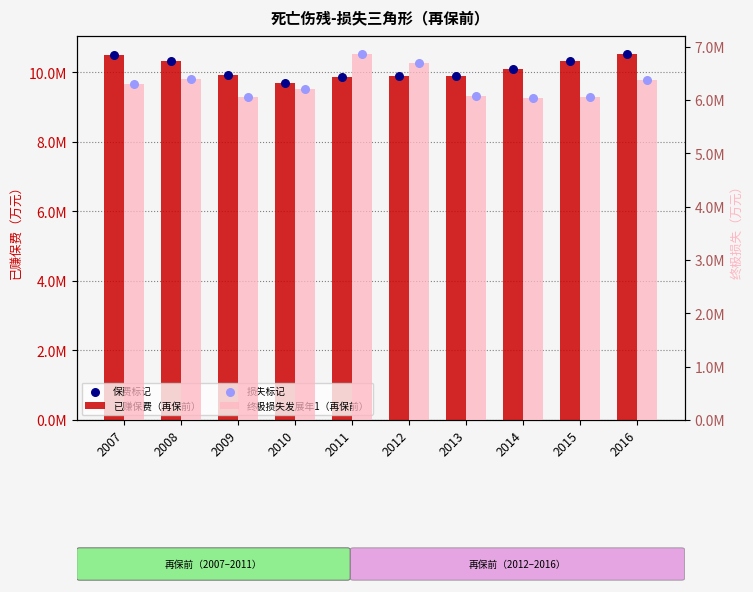

At which category is the sum across all series the highest?

2016